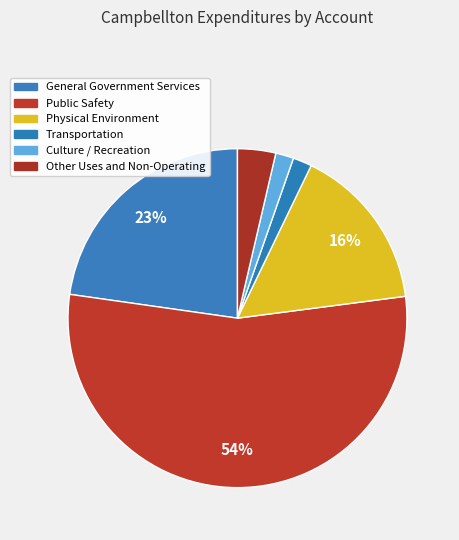

Count the number of slices in the pie.

6